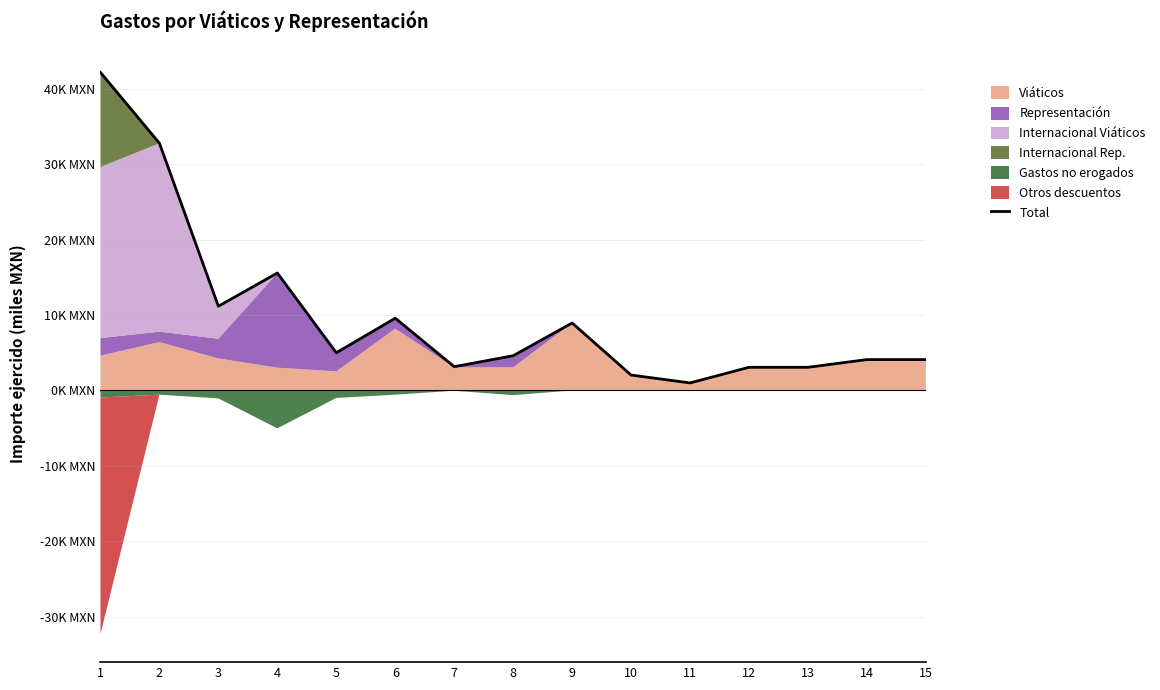

What is the average value?

10.0